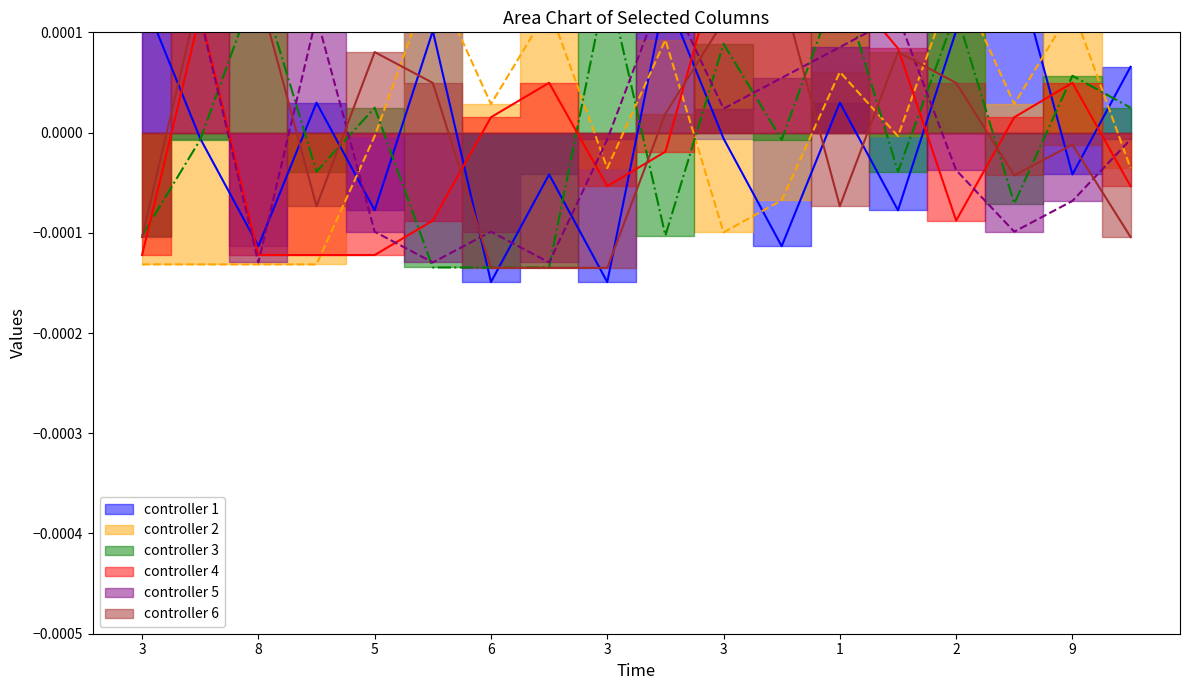

In col_5, how many points are higher than both neighbors (excluding endpoints)?

4